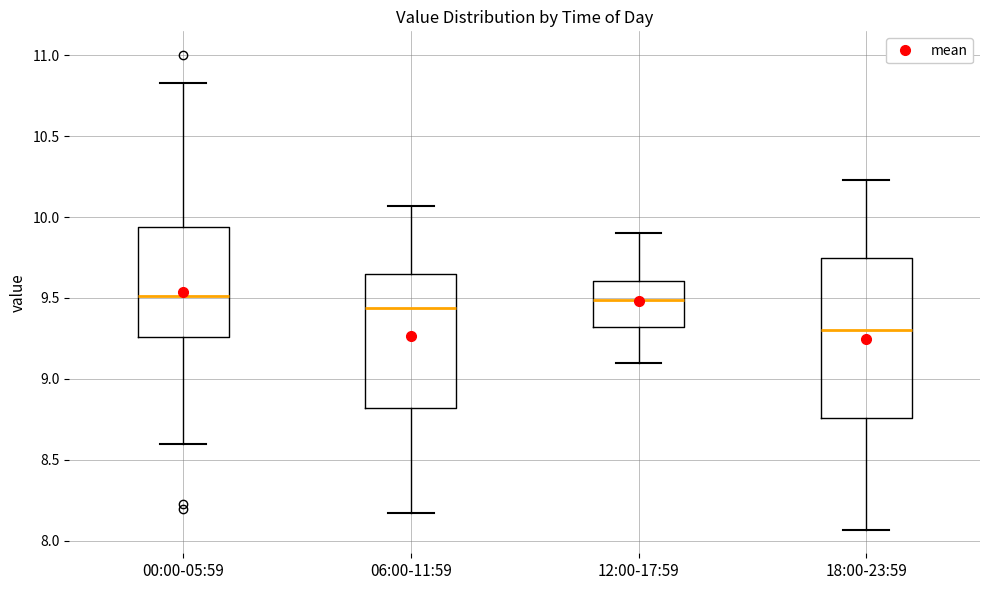

Which box's median line is the lowest?

18:00-23:59